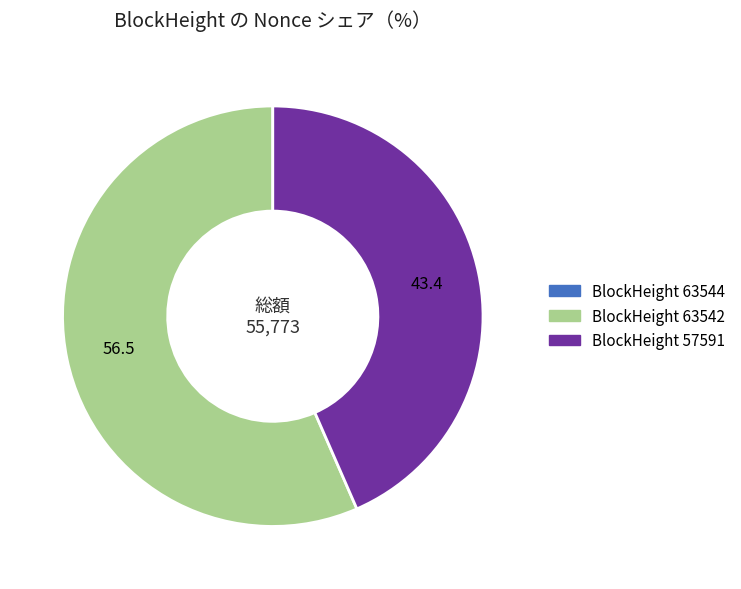

Is there a majority slice in this chart?

Yes